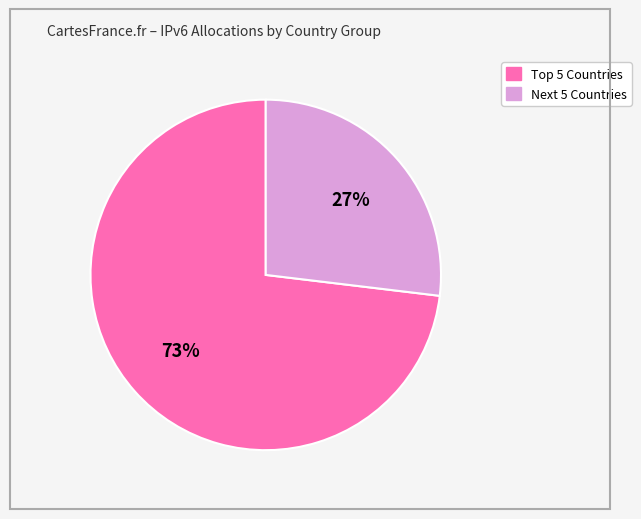

How many slices are in this pie chart?

2